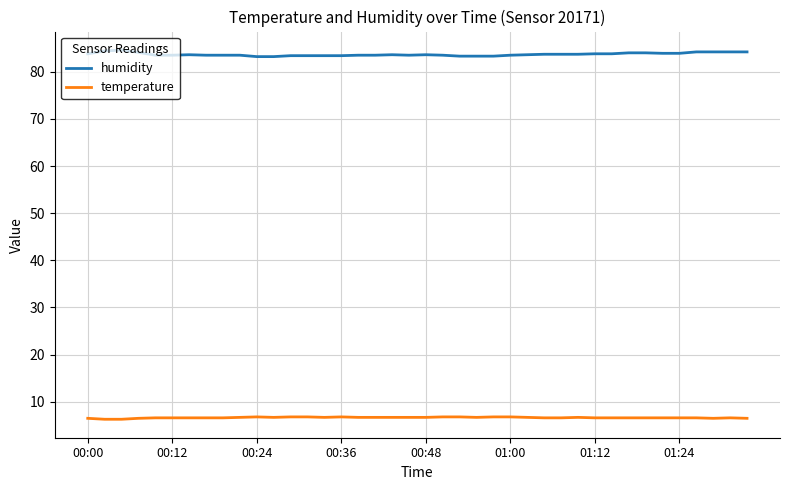

What is the highest value of the humidity series?

84.6